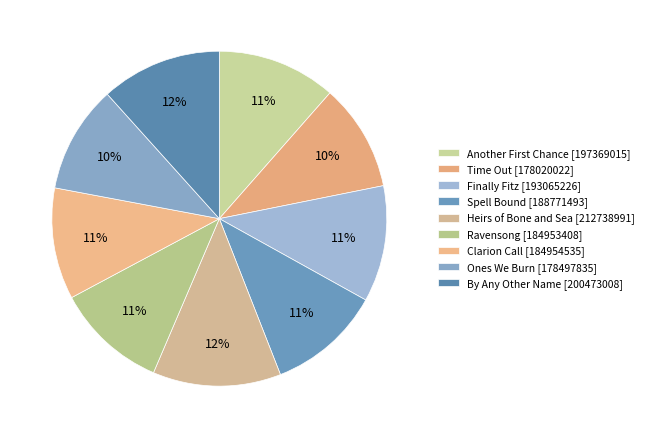

How many slices are in this pie chart?

9